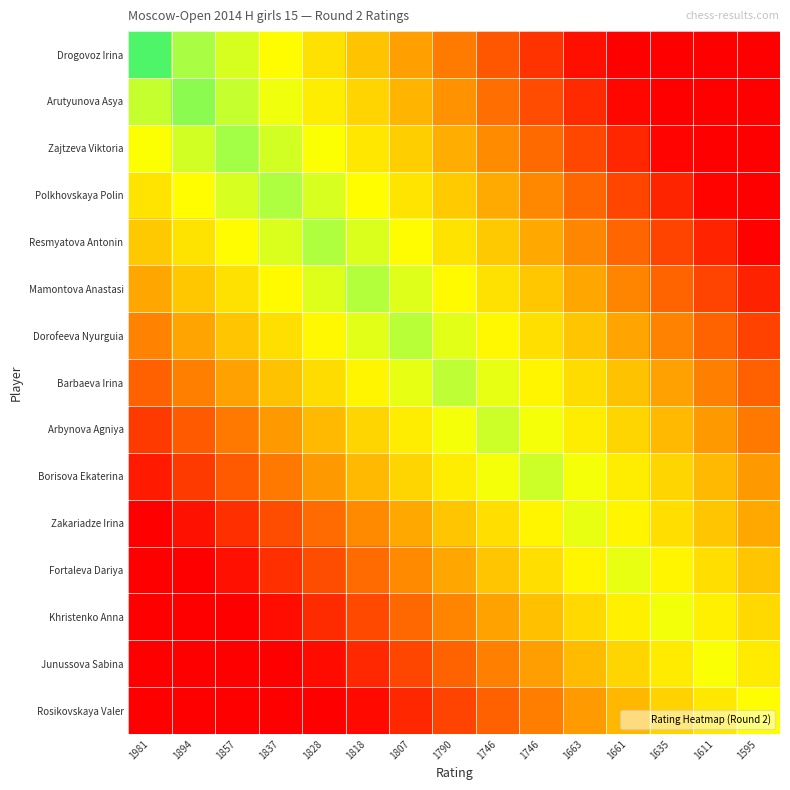

Which series has the largest range (max minus min)?

Drogovoz Irina